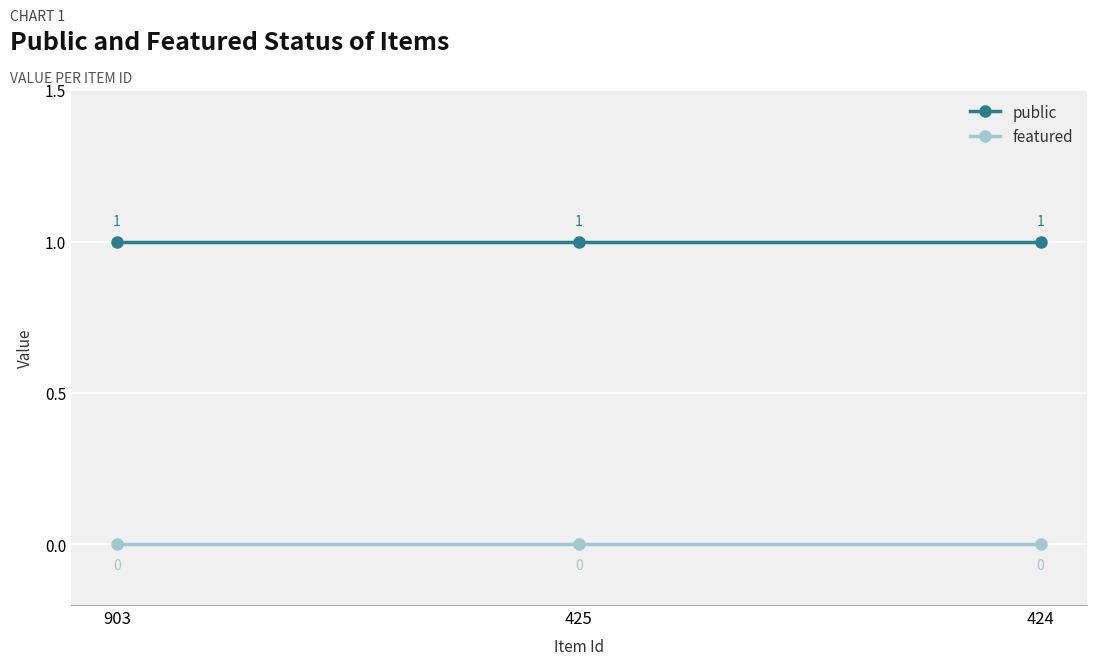

List the series in order of their overall mean, highest first.

public, featured